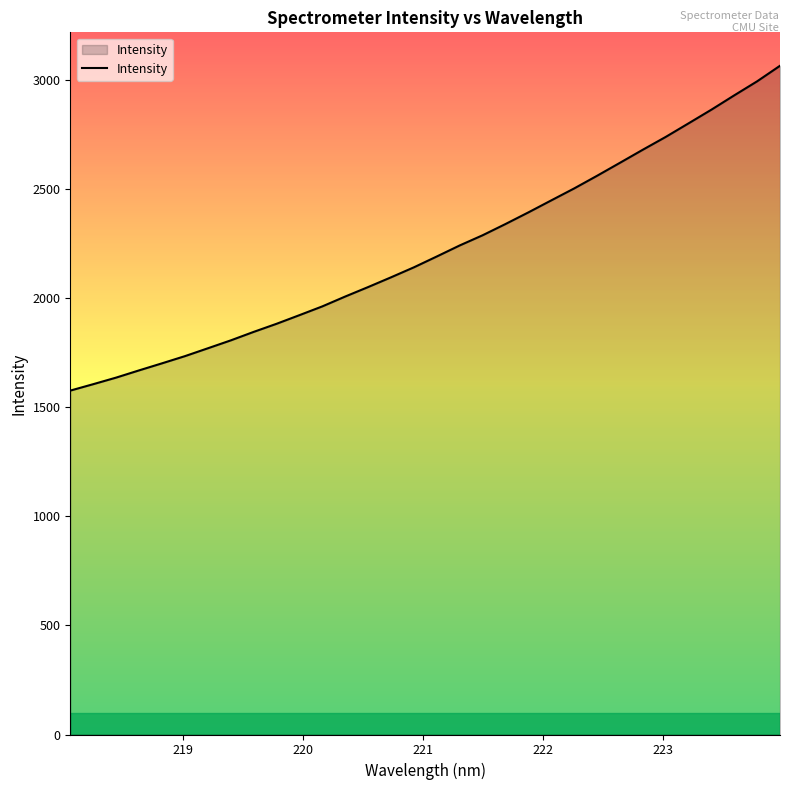

Count the number of values greater than 2192.

16